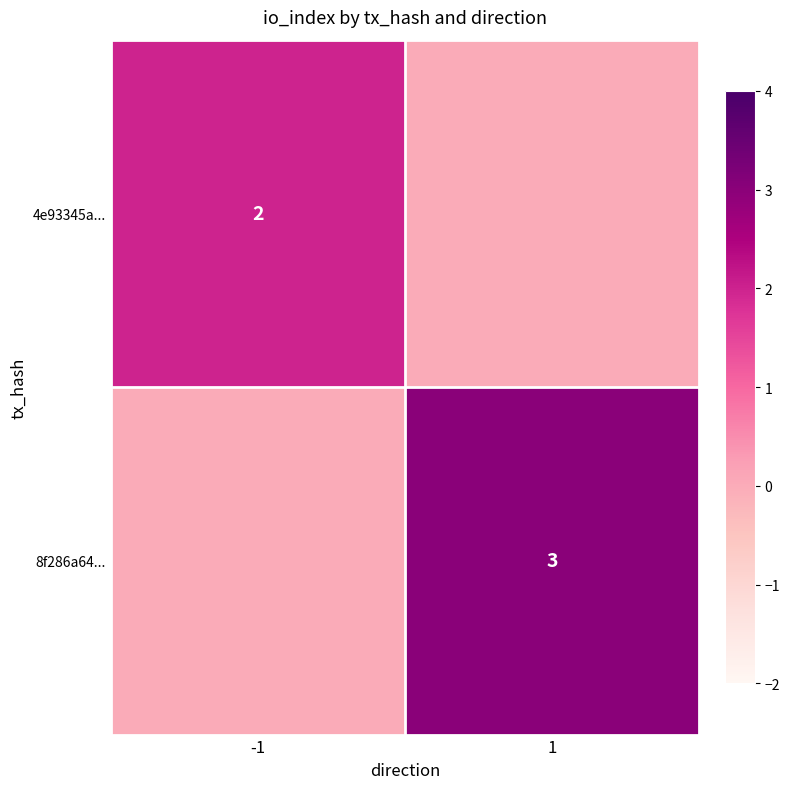

Is it true that 8f286a64... equals 1 at 1?

False